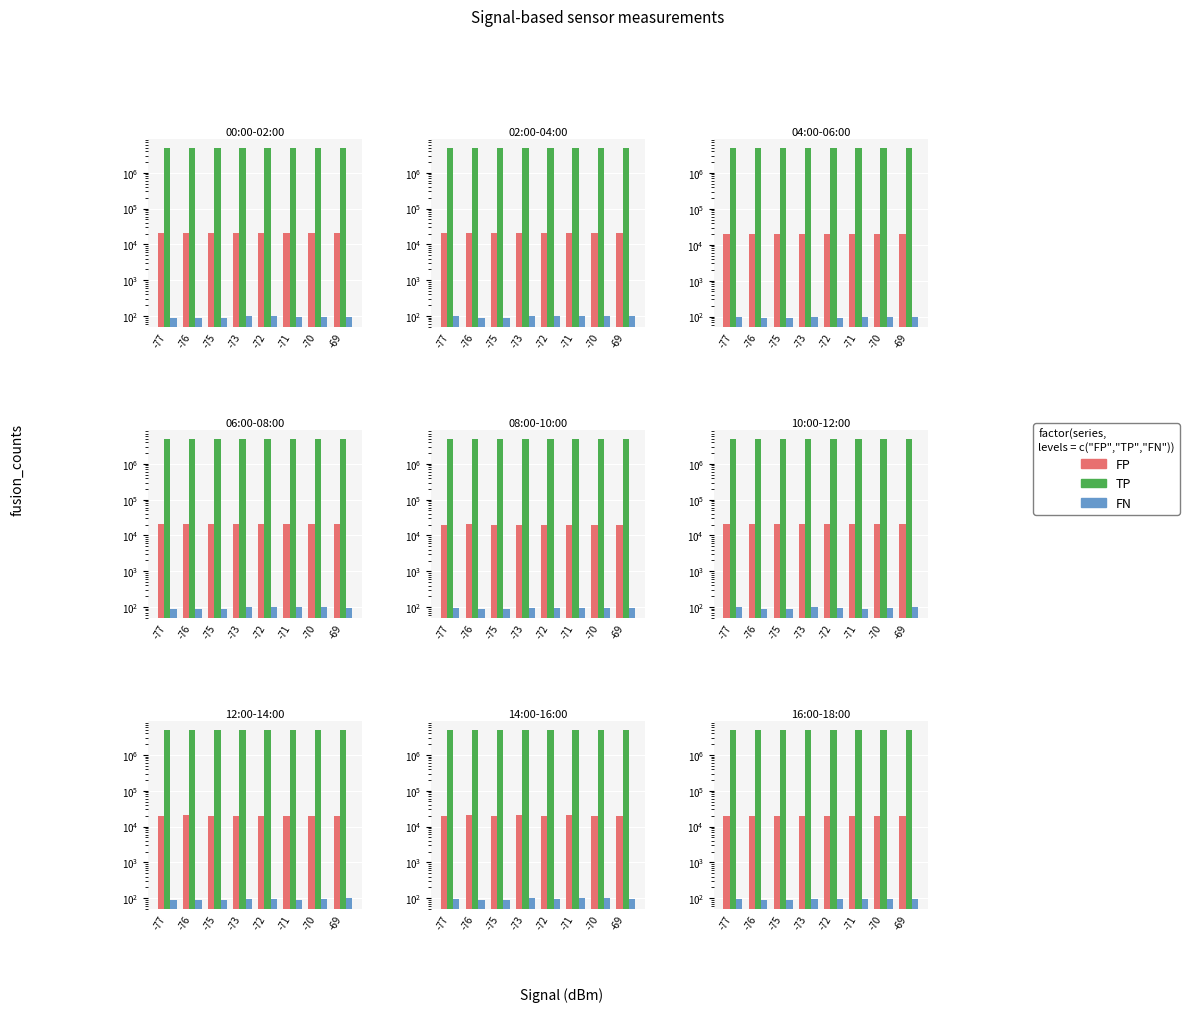

Which category has the lowest value across all series?

-75